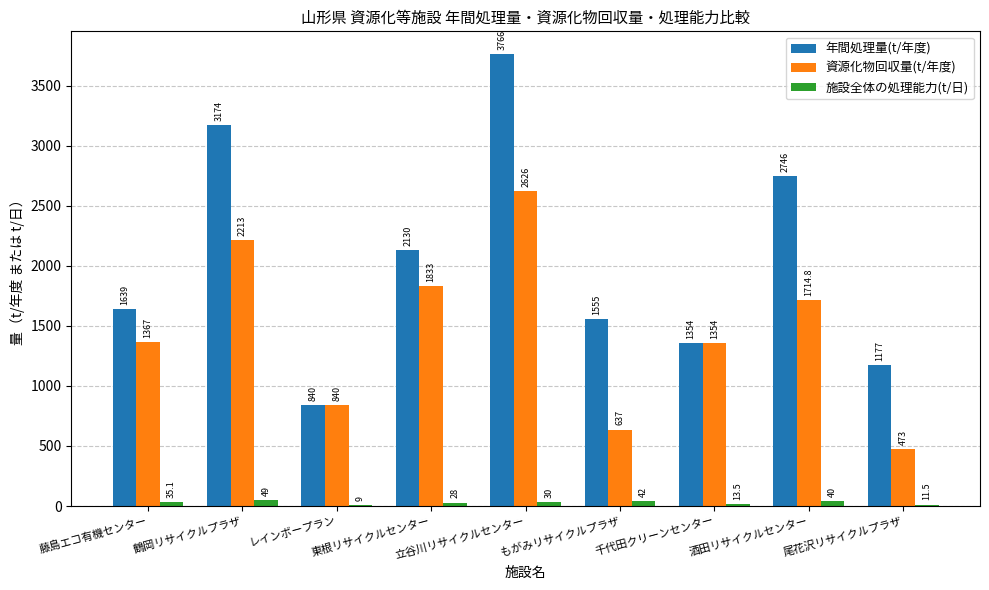

Is it true that 年間処理量(t/年度) equals 3174.0 at 鶴岡リサイクルプラザ?

True